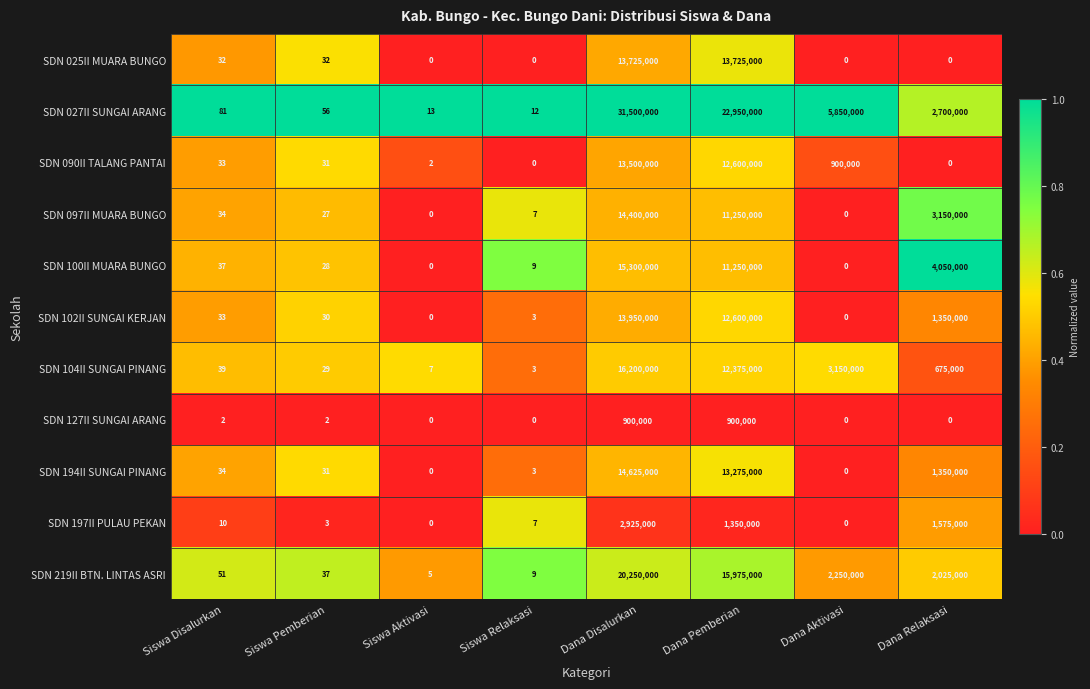

At which label is SDN 197II PULAU PEKAN closest to 1462500?

Dana Pemberian